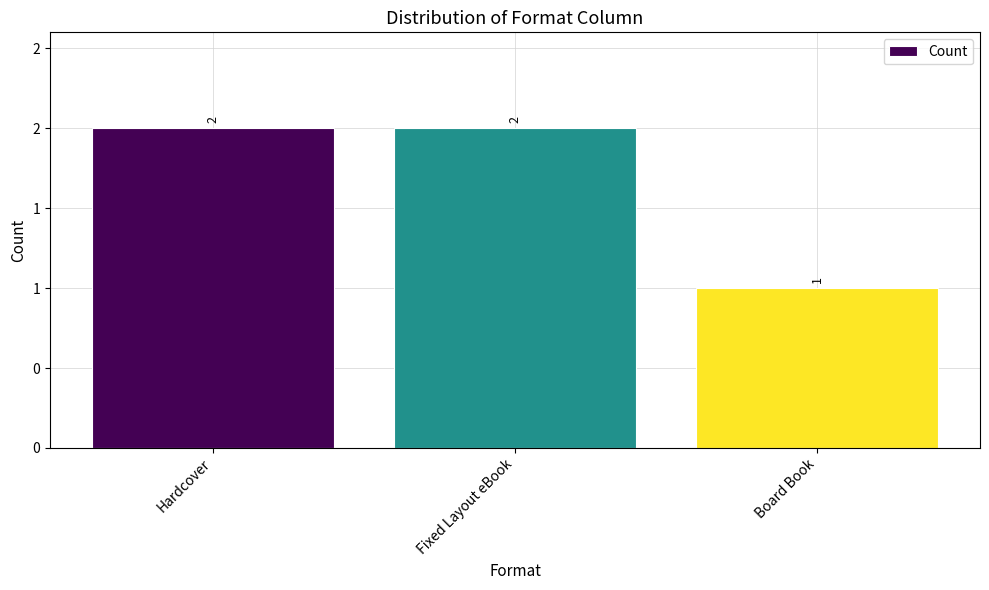

How many data points are less than 2?

1